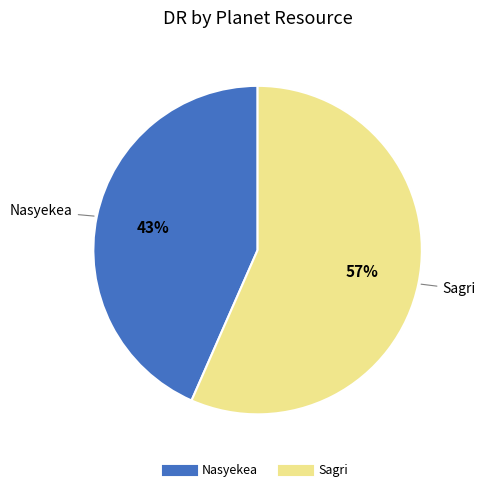

Do Sagri and Nasyekea together represent more than half of the pie?

Yes